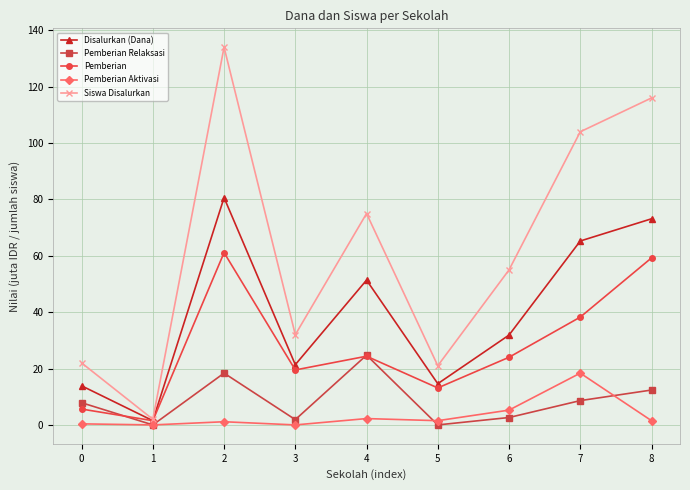

Which series has the largest total across all categories?

Siswa Disalurkan